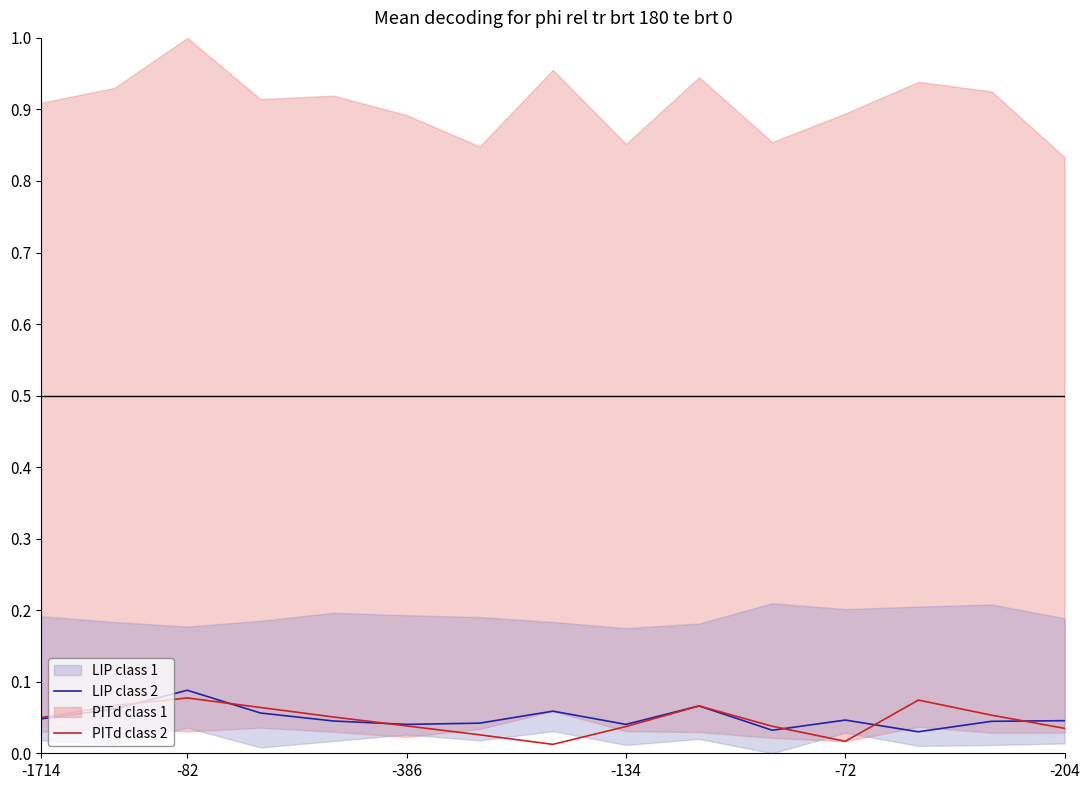

The LIP class 2 series shows 0.1 at -204. True or false?

False